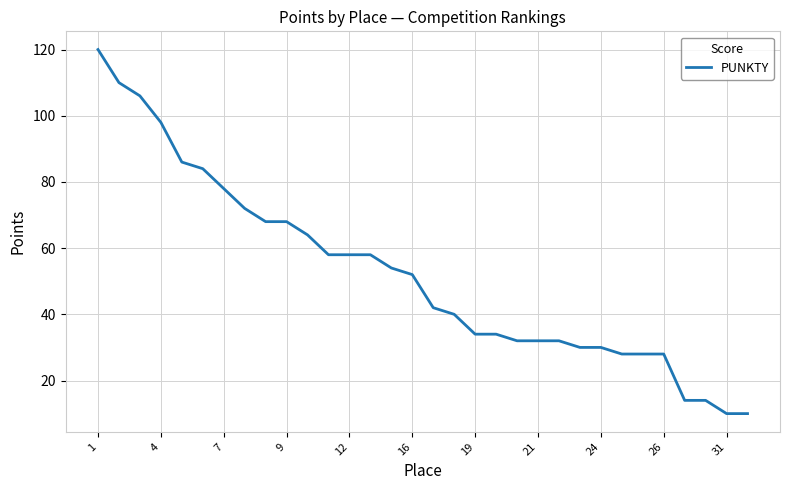

Does the chart display data point markers on the line(s)?

No